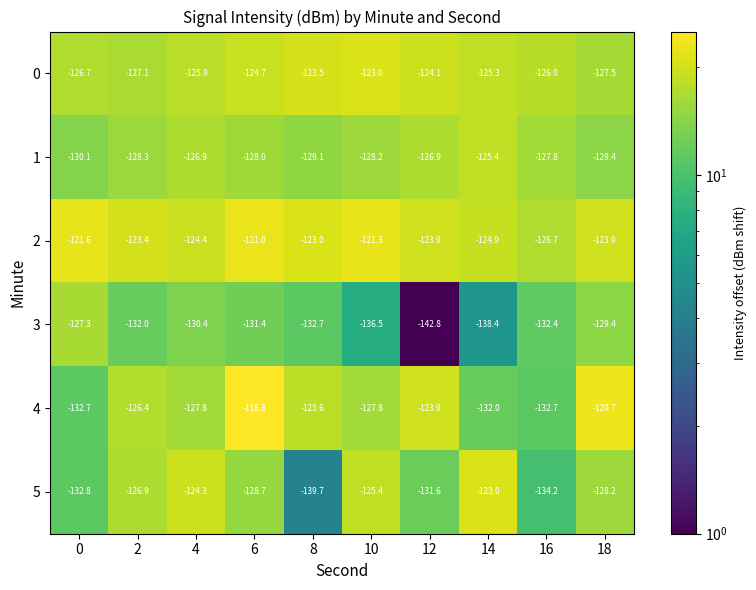

Is it true that 5 equals -125.4 at 10?

True